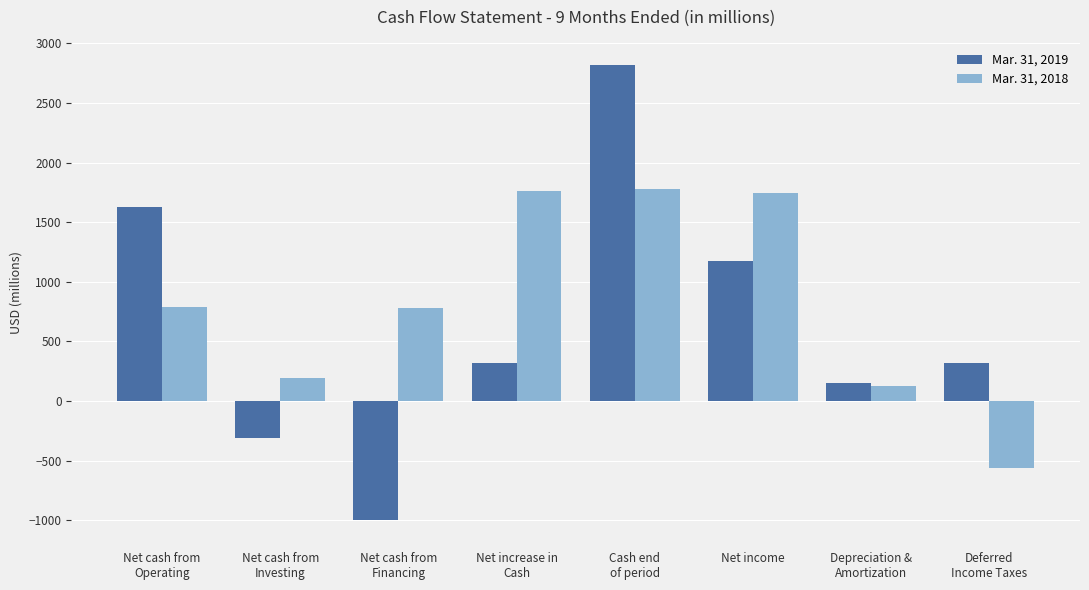

List the series in order of their peak value, highest first.

Mar. 31, 2019, Mar. 31, 2018